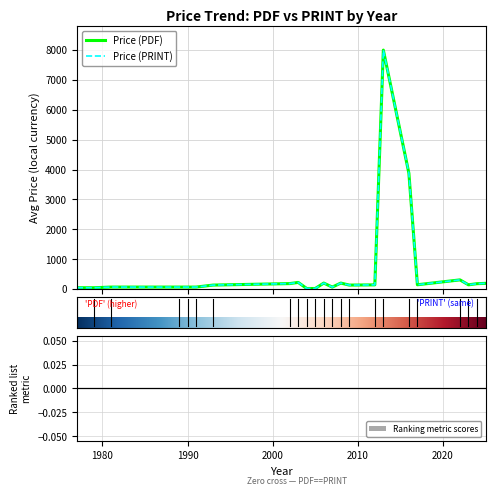

What is the sum of all Price (PRINT) values?

24302.1